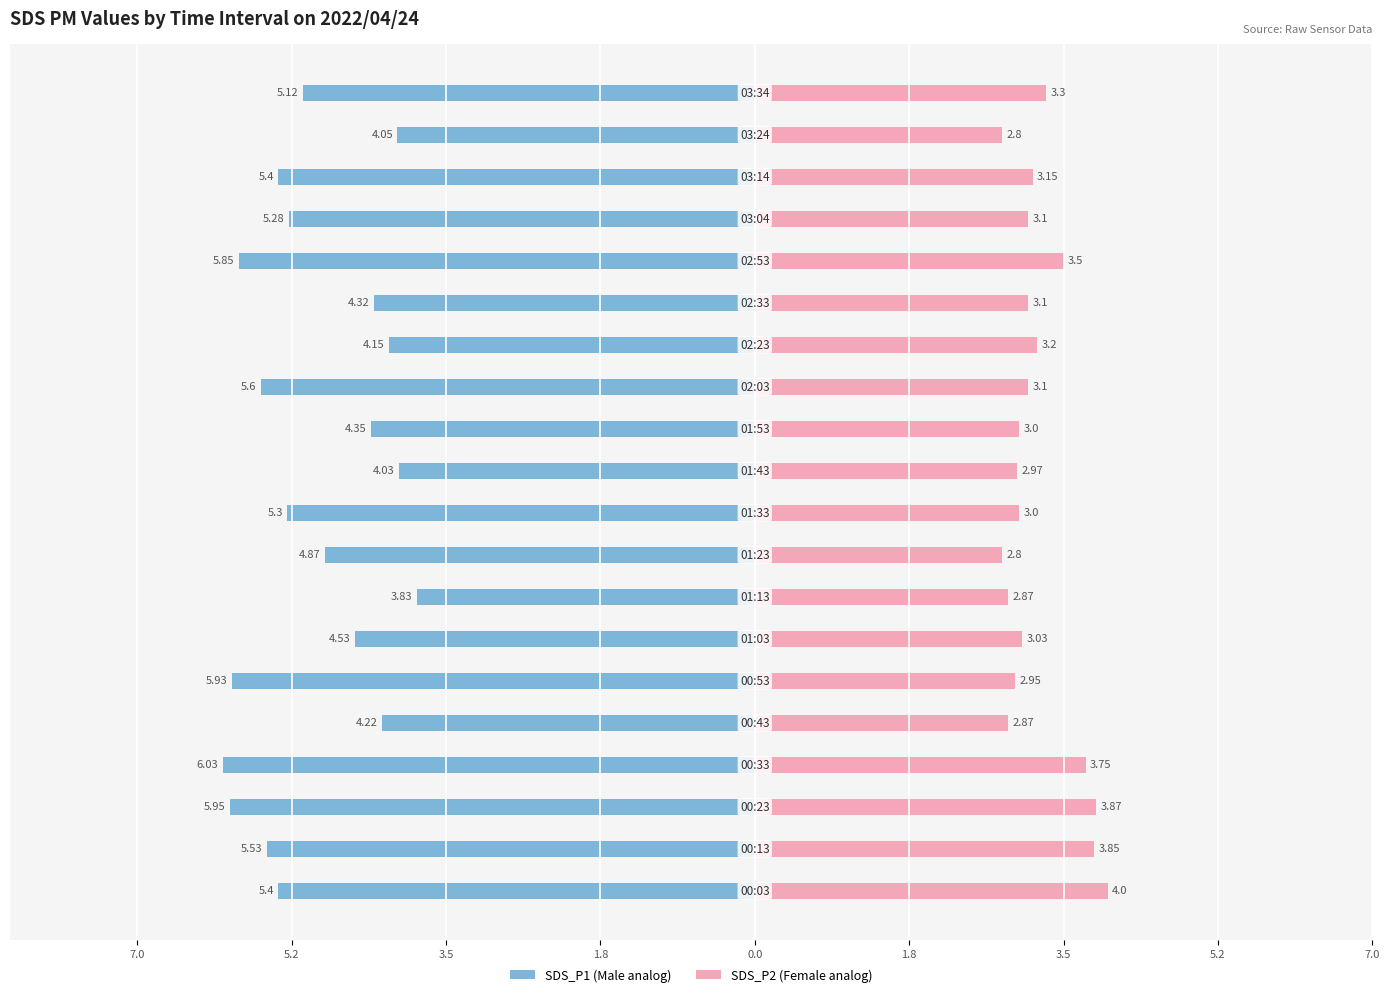

How many groups of bars are there?

20